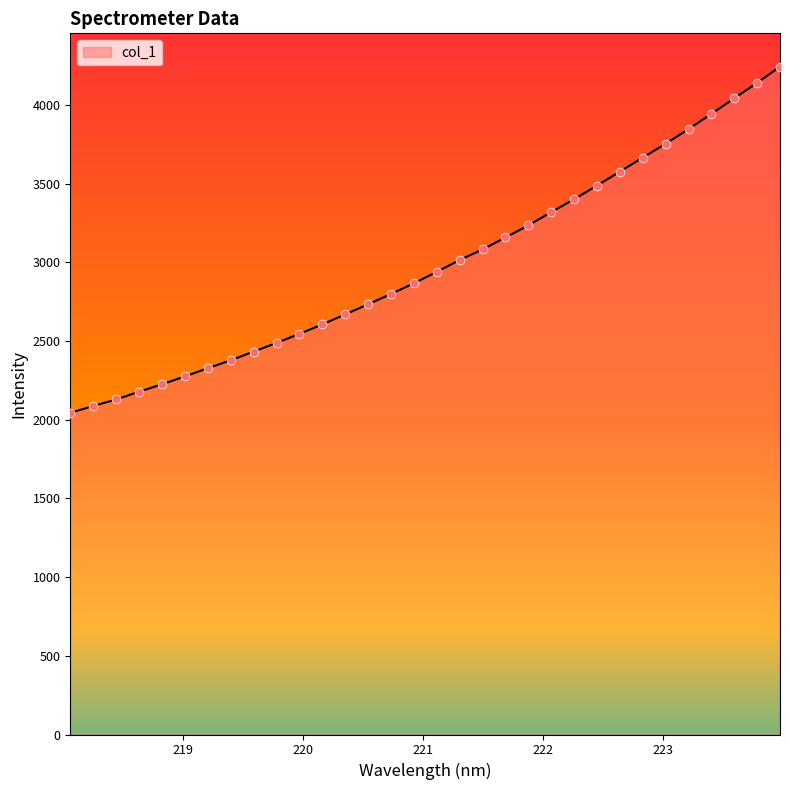

What is the smallest value displayed?

2043.5